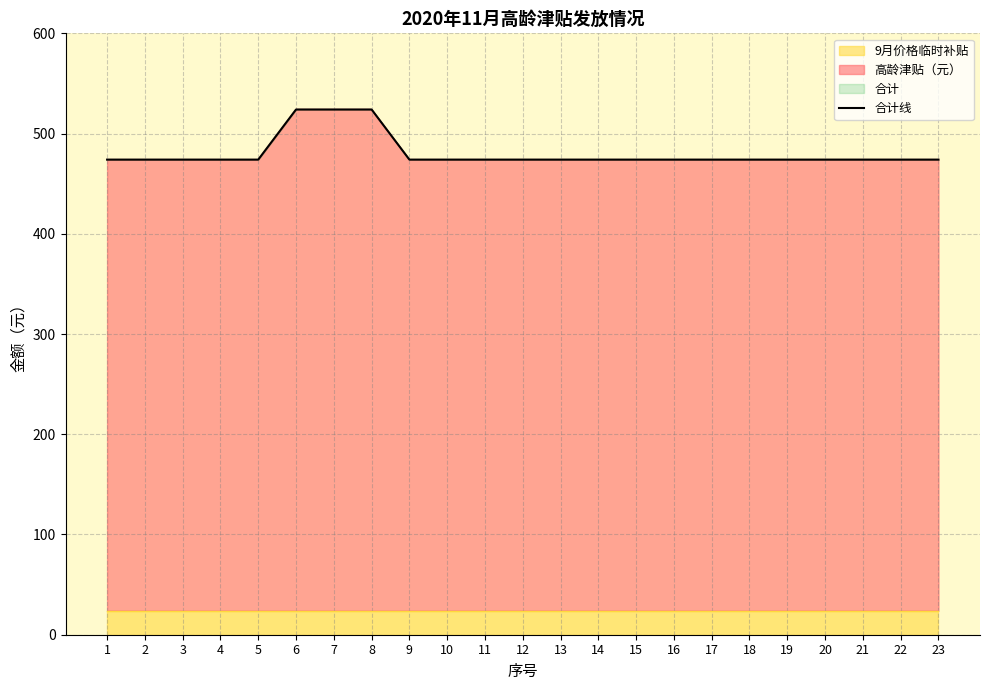

At which category does the chart reach its minimum across all series?

1